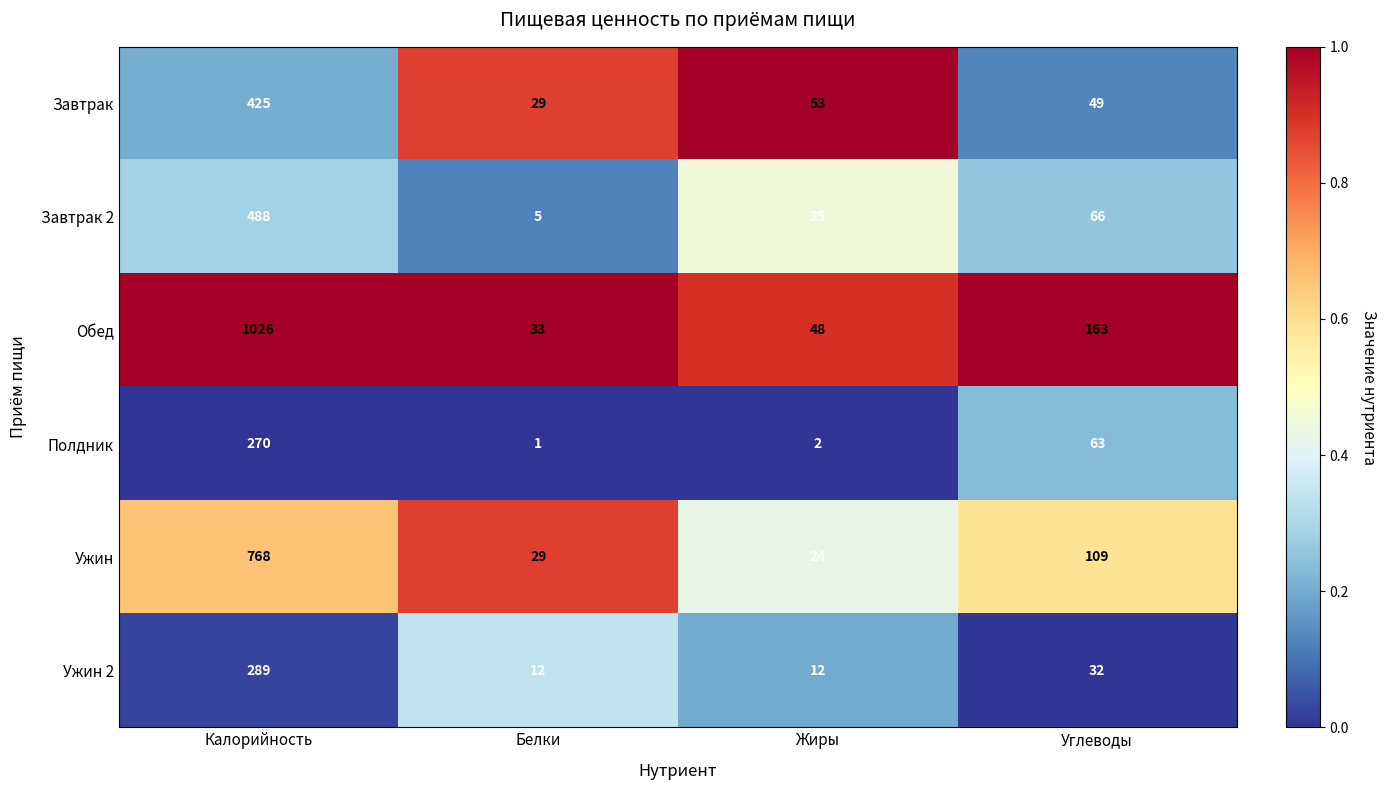

Which series changed the most between Калорийность and Белки?

Обед